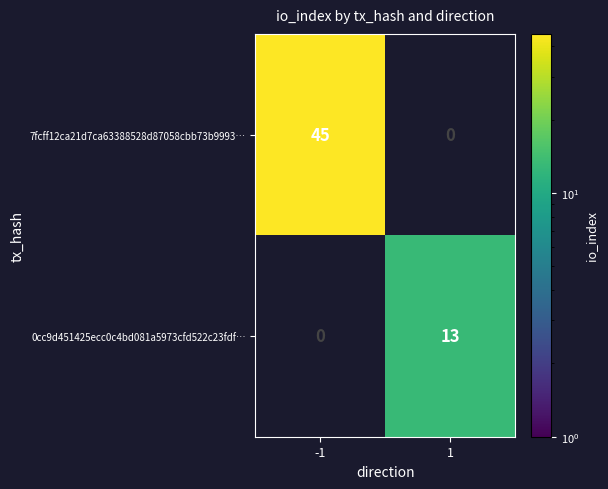

How many series are shown in this chart?

2